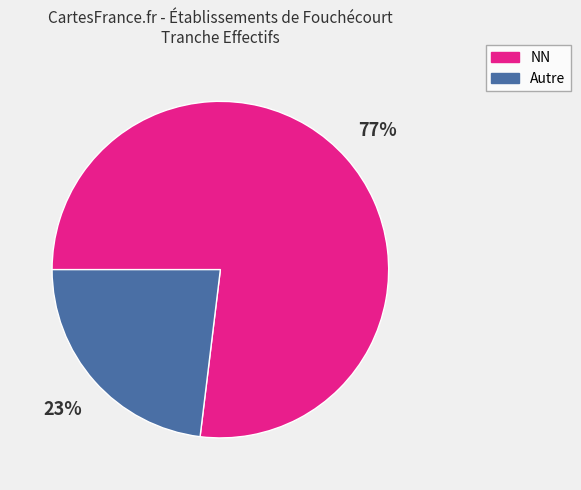

Does any single category account for the majority?

Yes